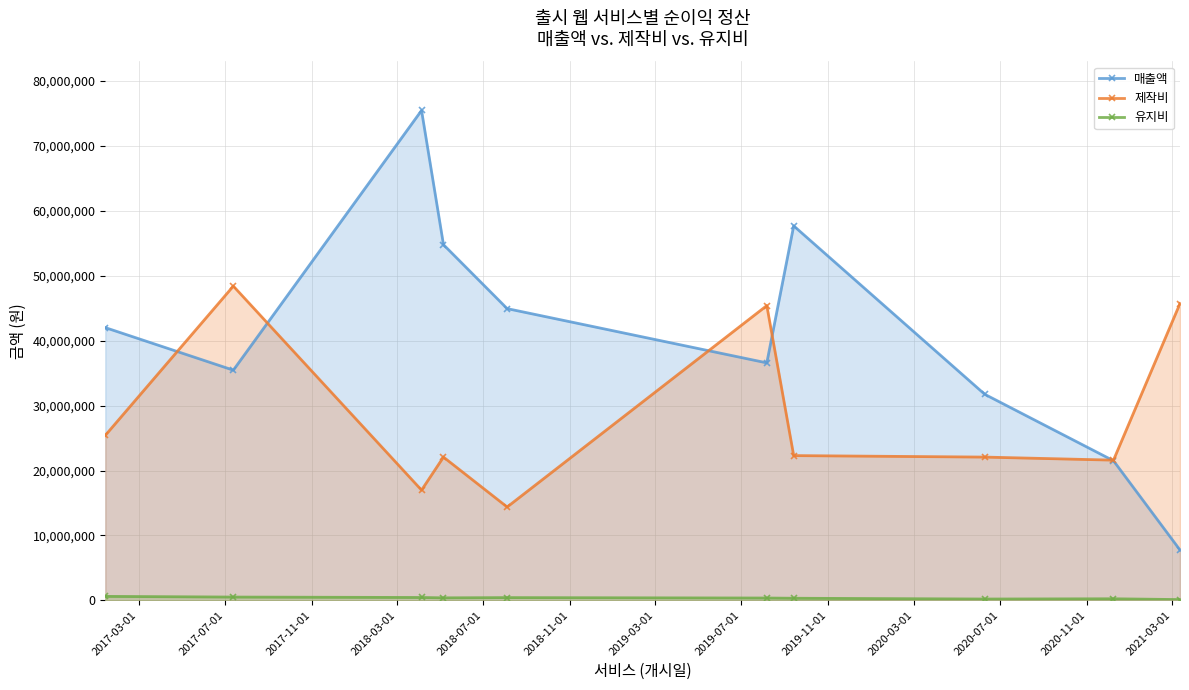

What is the maximum value shown in the chart?

75471698